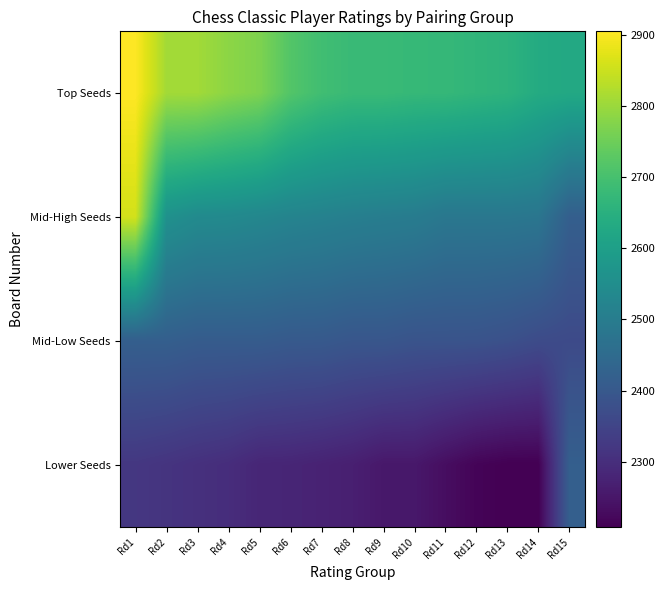

Rank the series by their maximum value, from lowest to highest.

Mid-Low Seeds, Lower Seeds, Mid-High Seeds, Top Seeds